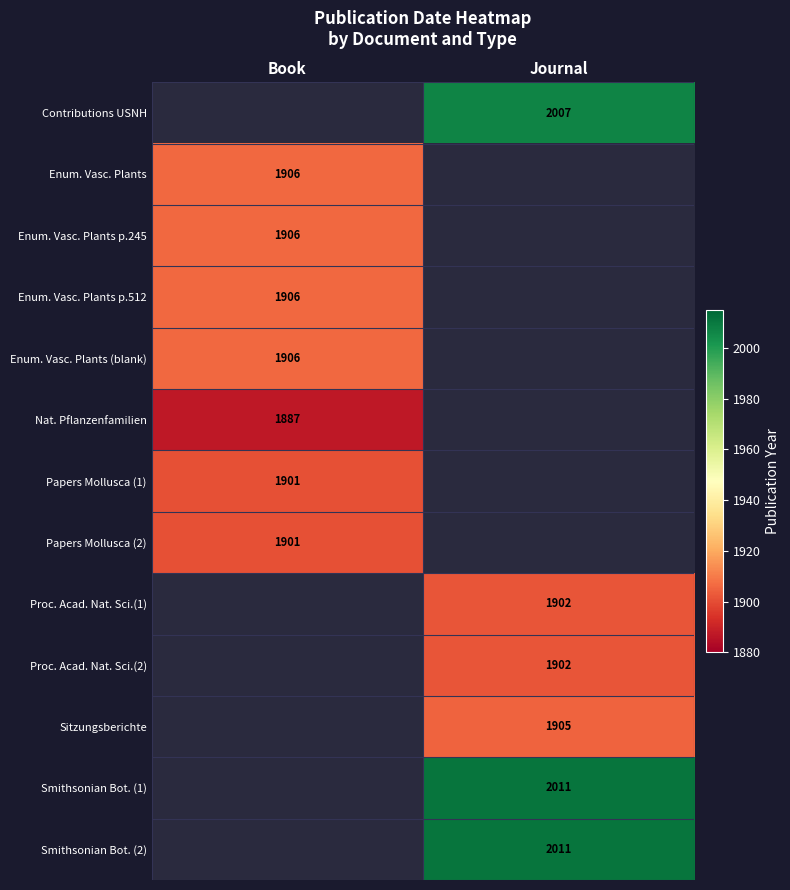

At which category is the sum across all series the highest?

Book